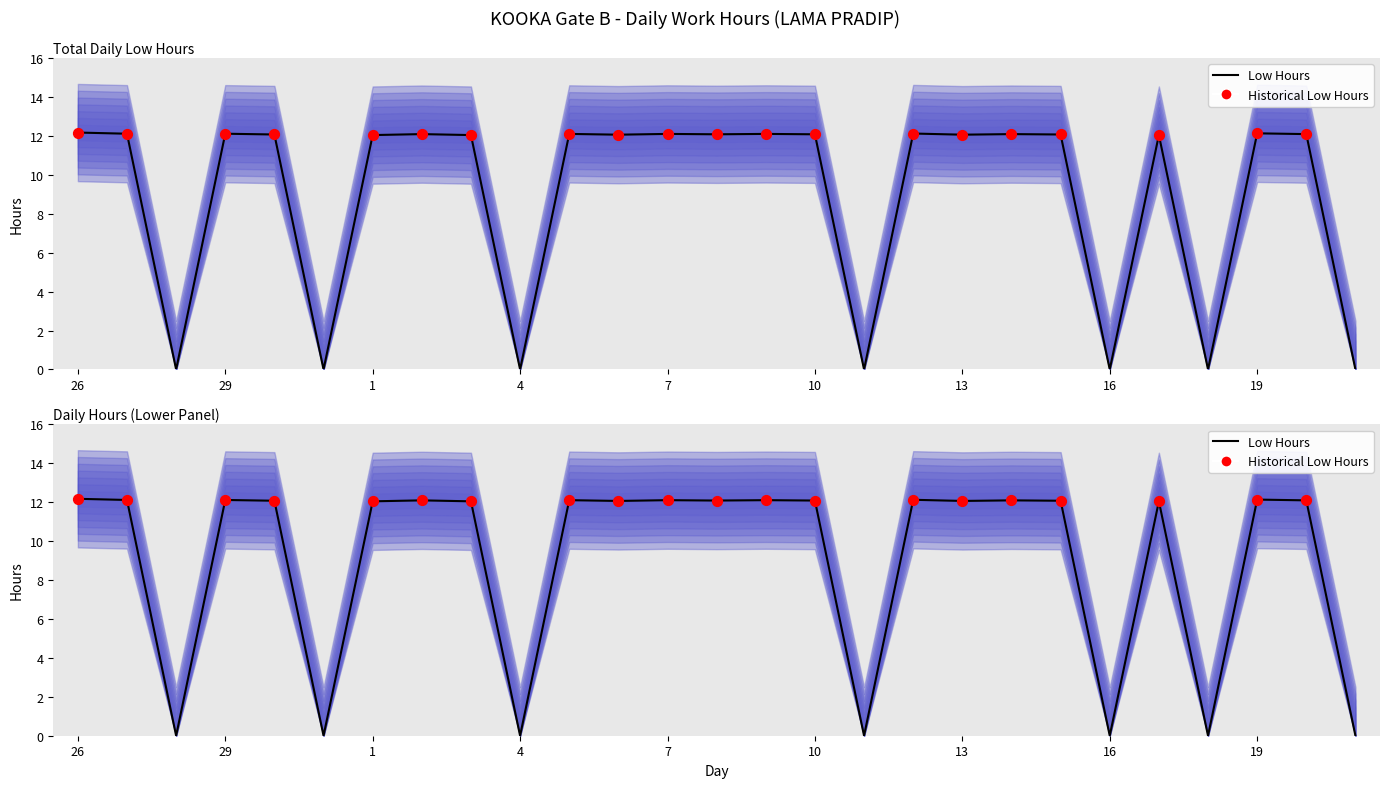

What is the change in value from 4 to 20?

+12.1